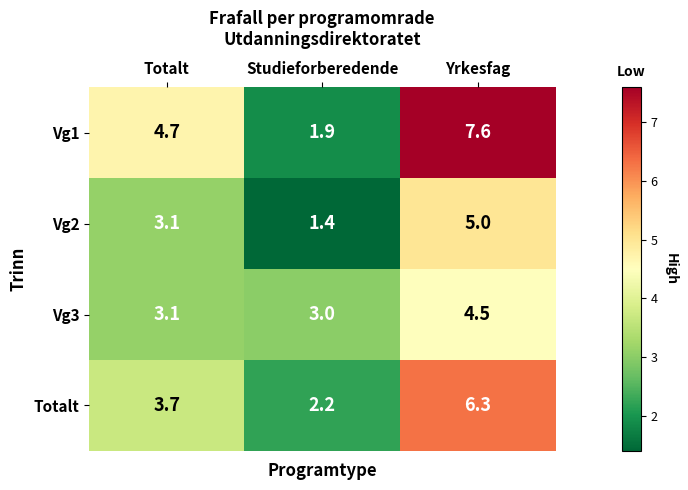

At which category is the sum across all series the highest?

Yrkesfag